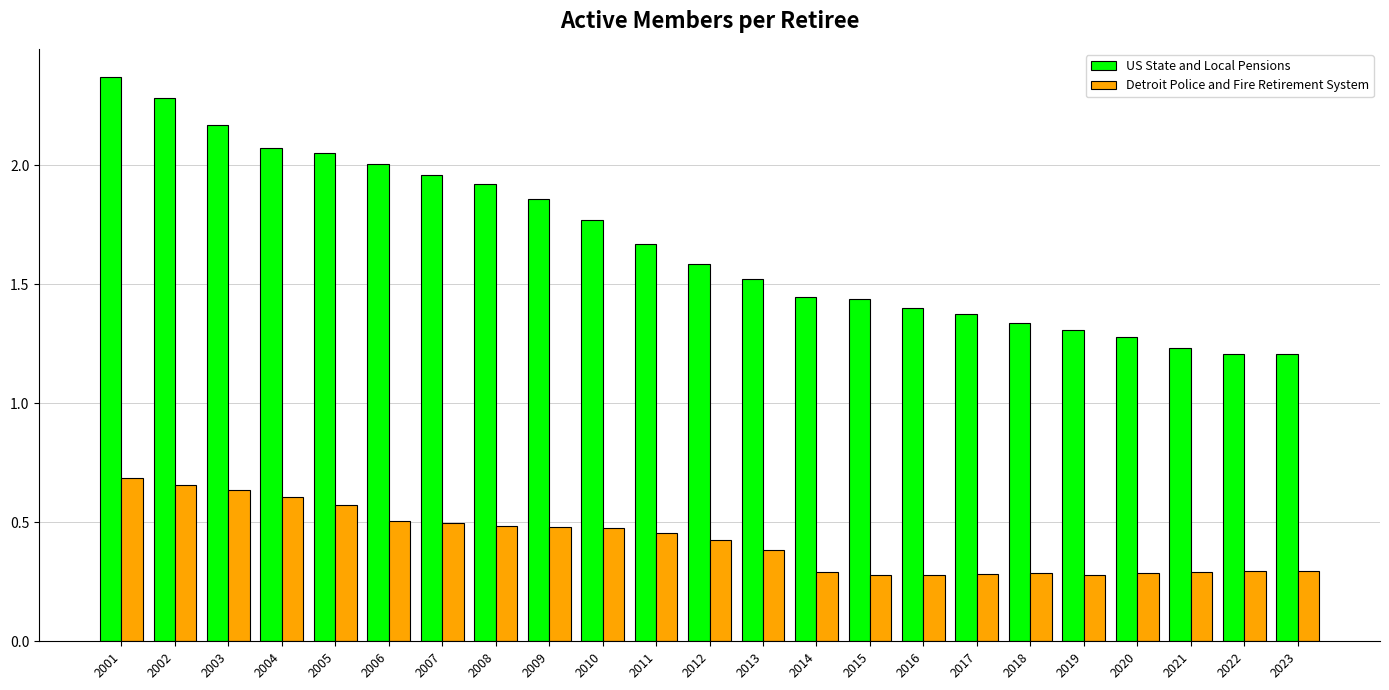

Which series changed the most between 2001 and 2015?

US State and Local Pensions